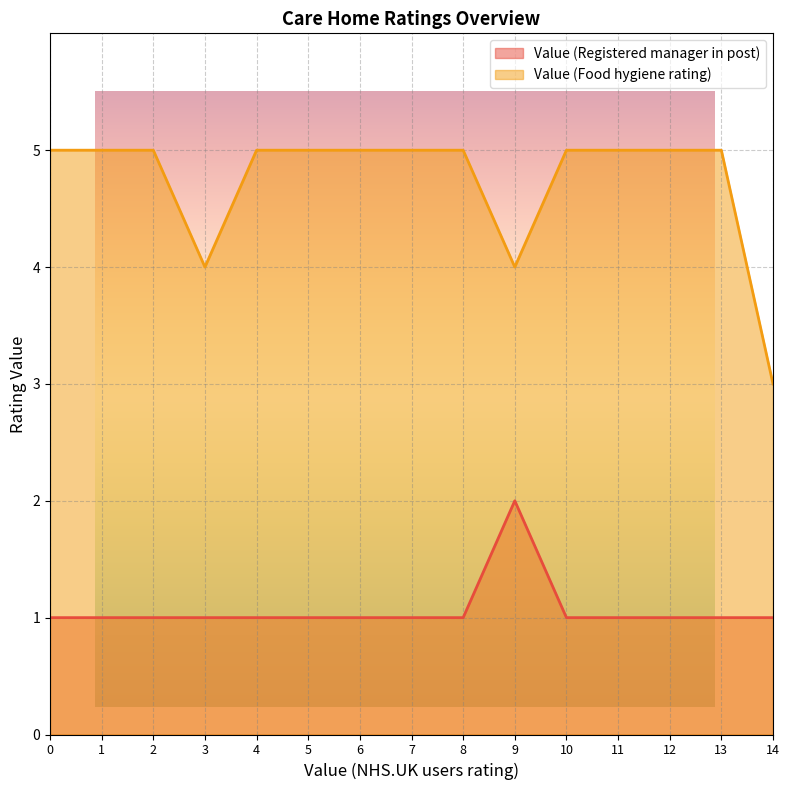

What is the value of the Value (Food hygiene rating) point at the 10th from the left?

5